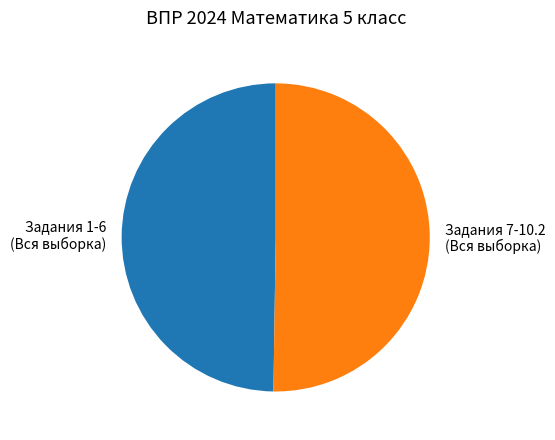

True or false: Задания 1-6 (Вся выборка) accounts for 50% of the total.

True